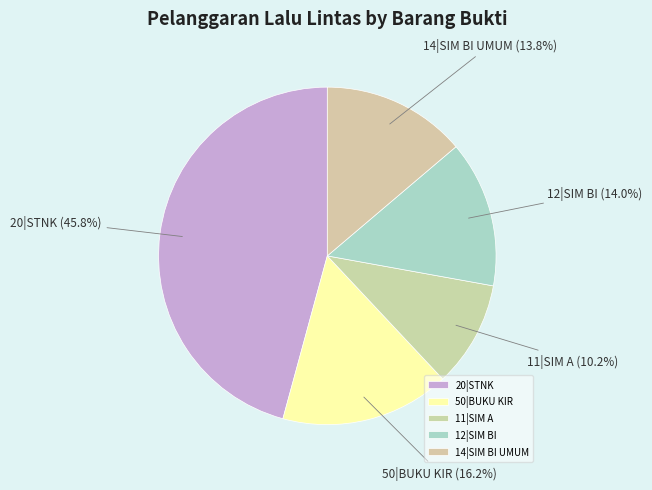

What percentage is the 11|SIM A slice, to the nearest percent?

10%